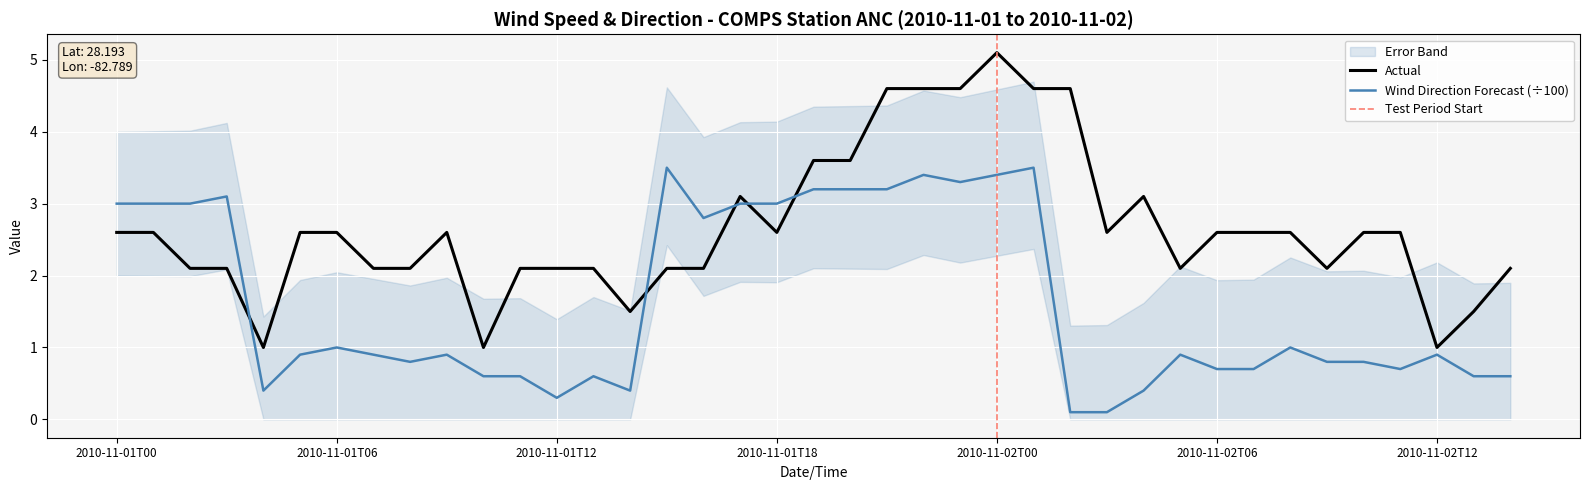

The value of wind_speed at 2010-11-02T00 is 5.1. True or false?

True